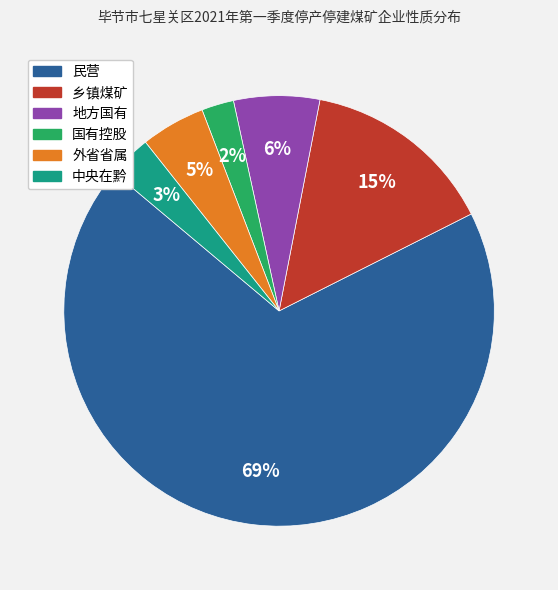

Rank the categories by value from highest to lowest.

民营, 乡镇煤矿, 地方国有, 外省省属, 中央在黔, 国有控股